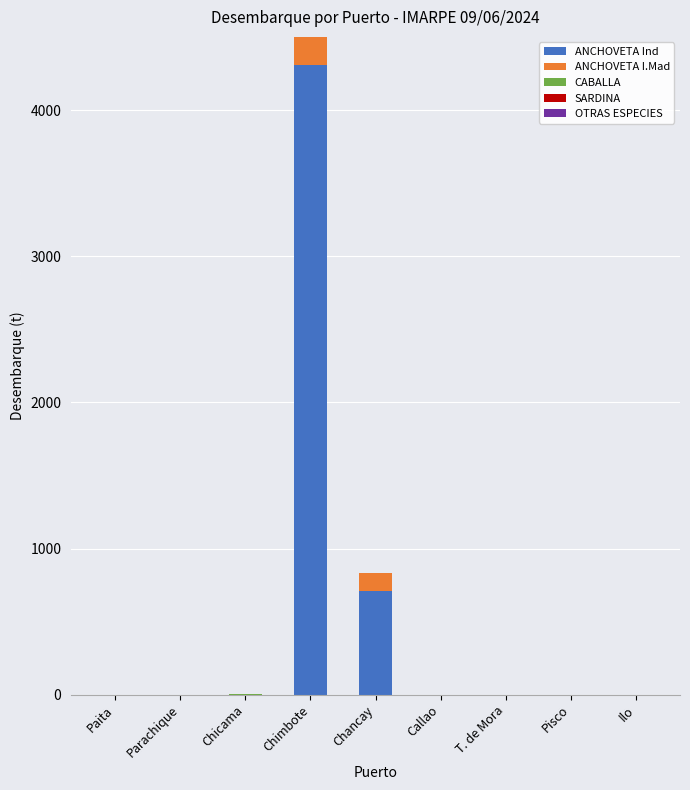

At which category is the sum across all series the highest?

Chimbote